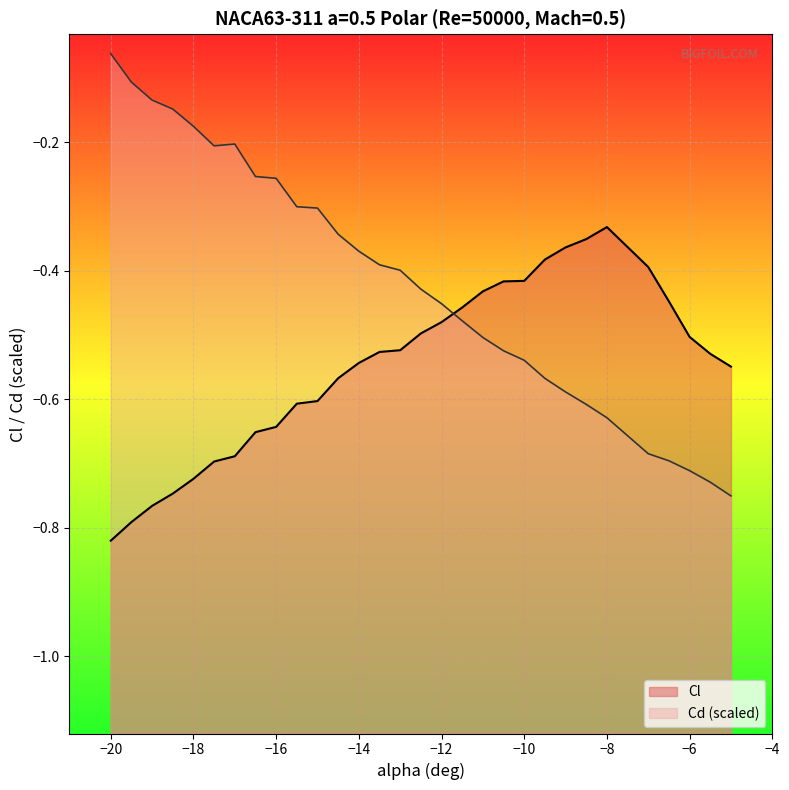

What is the sum of the Cl values at -6.5 and -12.5?

-0.9